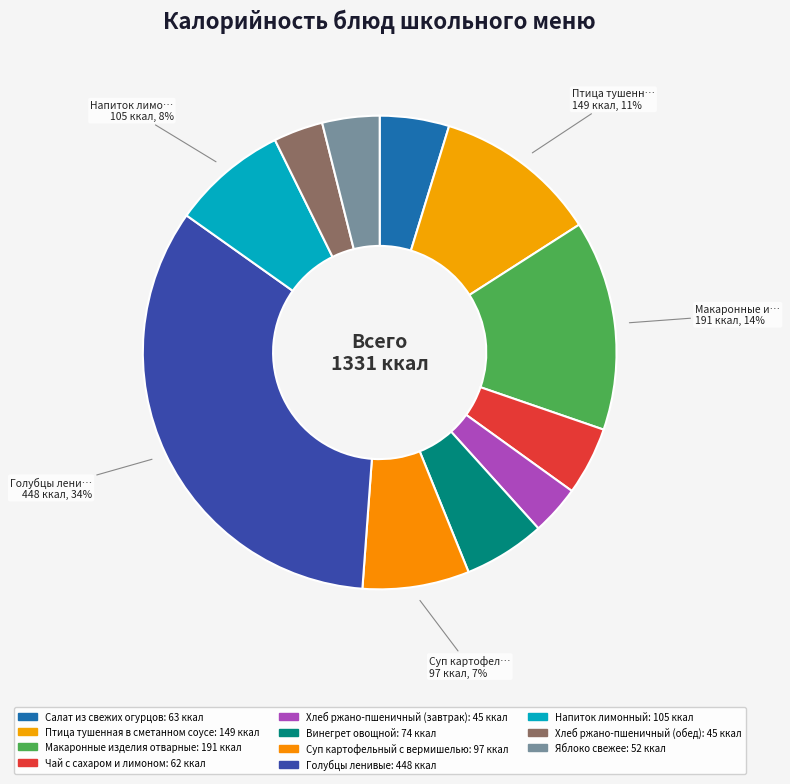

Is Суп картофельный с вермишелью the majority of the pie?

No